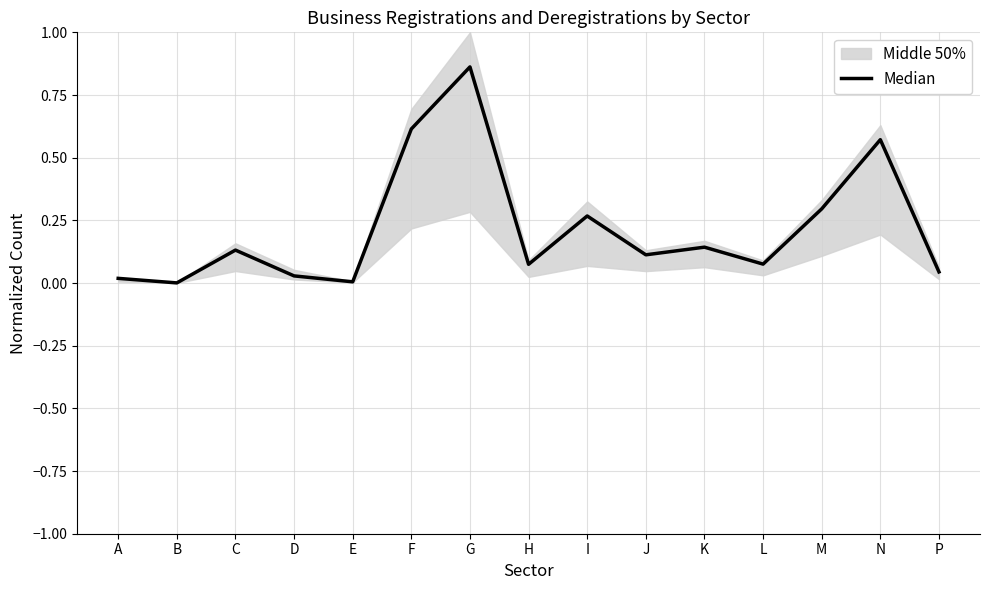

Reading right to left, what are all the values shown in this chart?

P=0.0	N=0.6	M=0.3	L=0.1	K=0.1	J=0.1	I=0.3	H=0.1	G=0.9	F=0.6	E=0.0	D=0.0	C=0.1	B=0.0	A=0.0